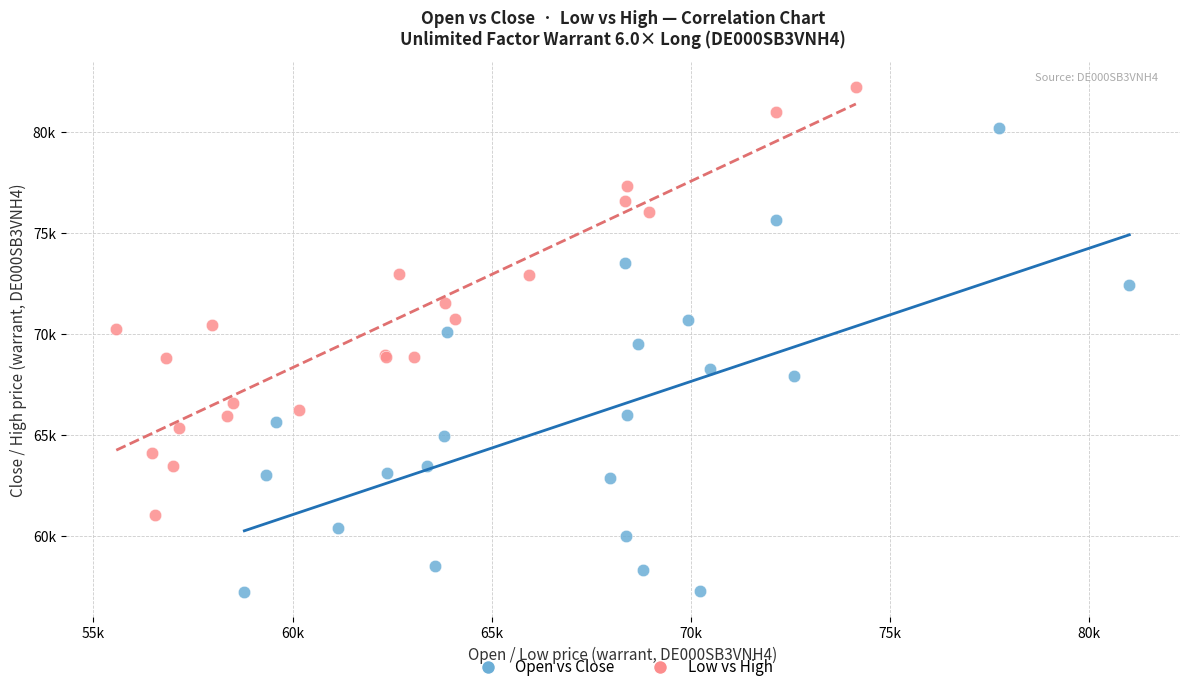

What are all the series names shown in the legend?

Open vs Close, Low vs High